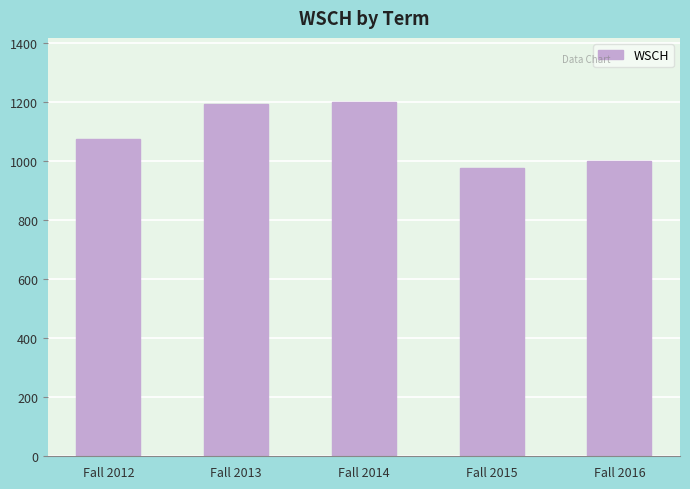

What is the change in value from Fall 2012 to Fall 2015?

-97.7